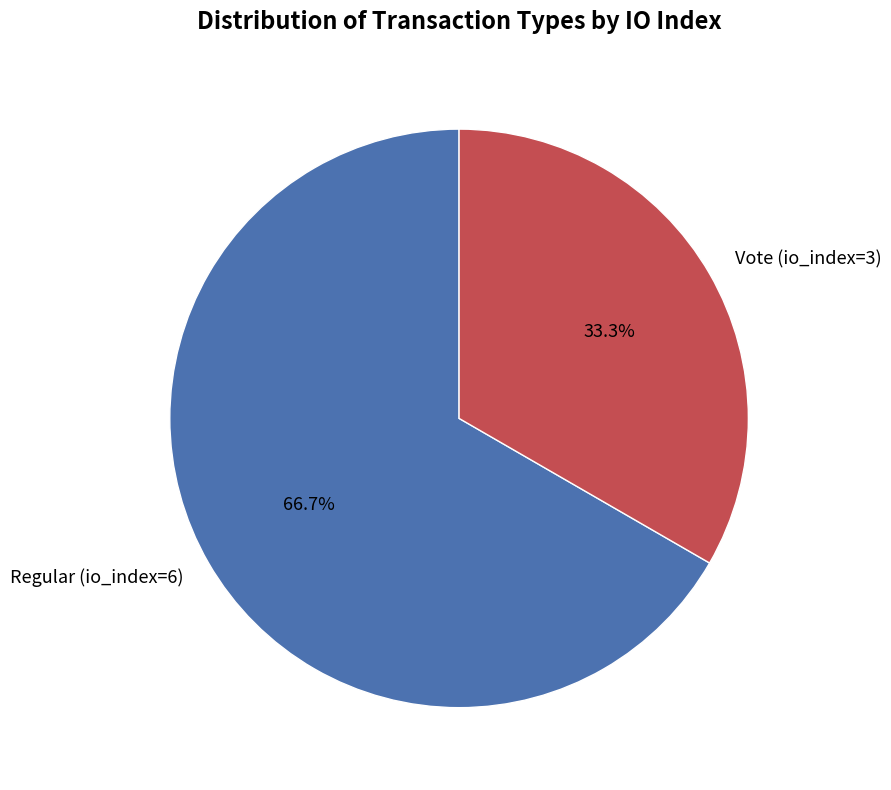

How many slices are in this pie chart?

2